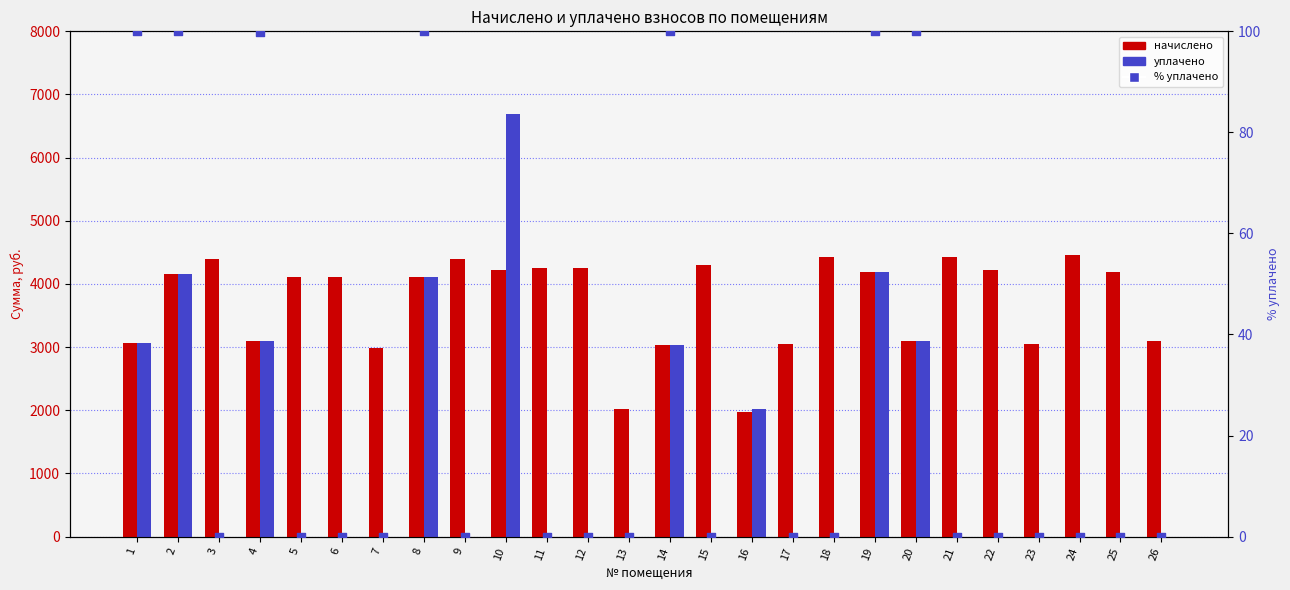

Is the value of начислено (col_3) at 25 greater than the value of % уплачено at 14?

Yes